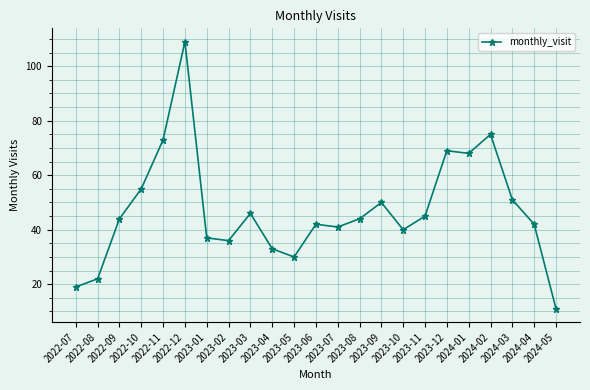

How many lines are shown in the chart?

1